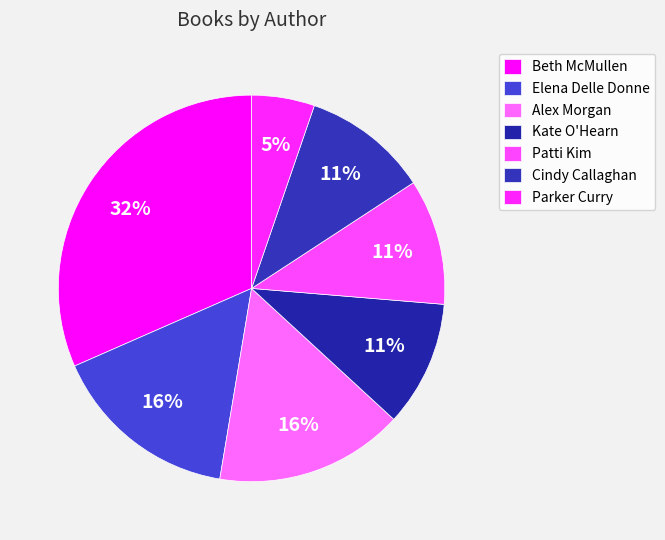

To the nearest percent, what portion does Beth McMullen represent?

32%